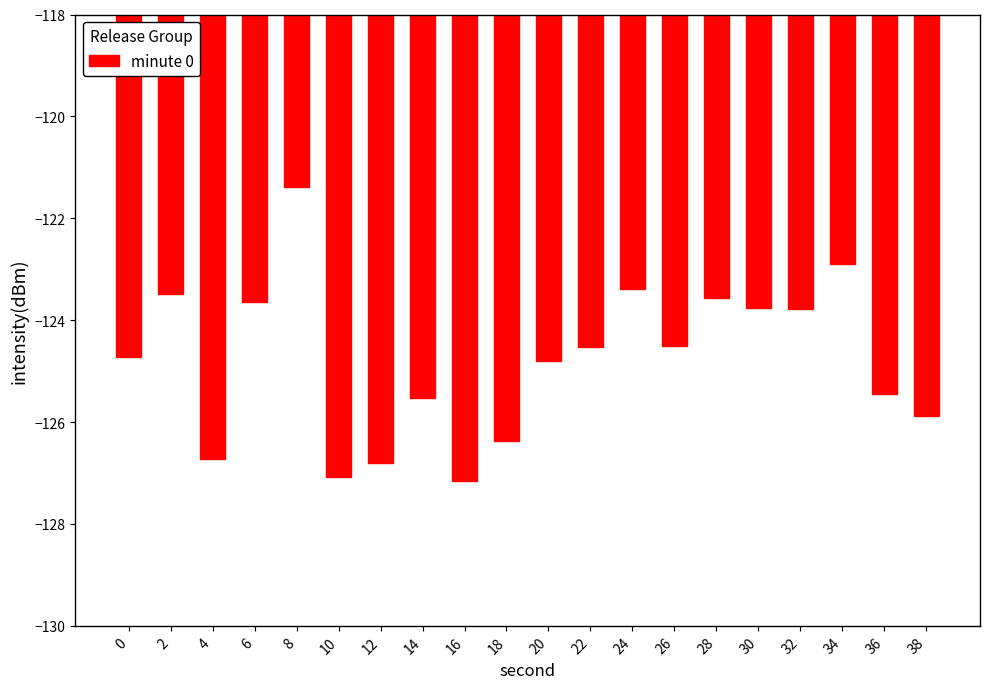

What is the value of the 20th bar from the left?

-125.9